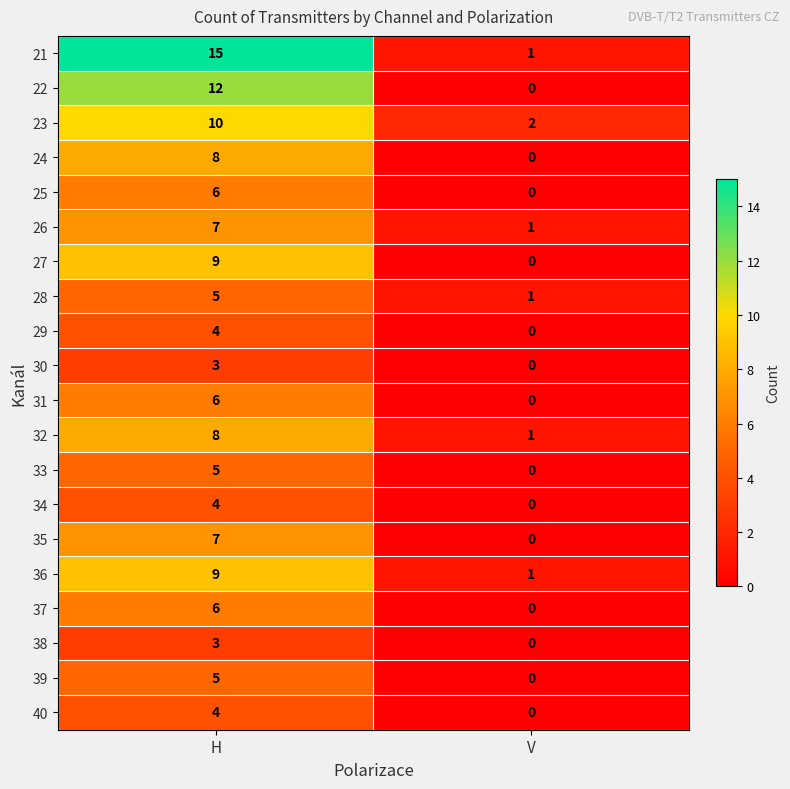

What is the sum of the 30 values at V and H?

3